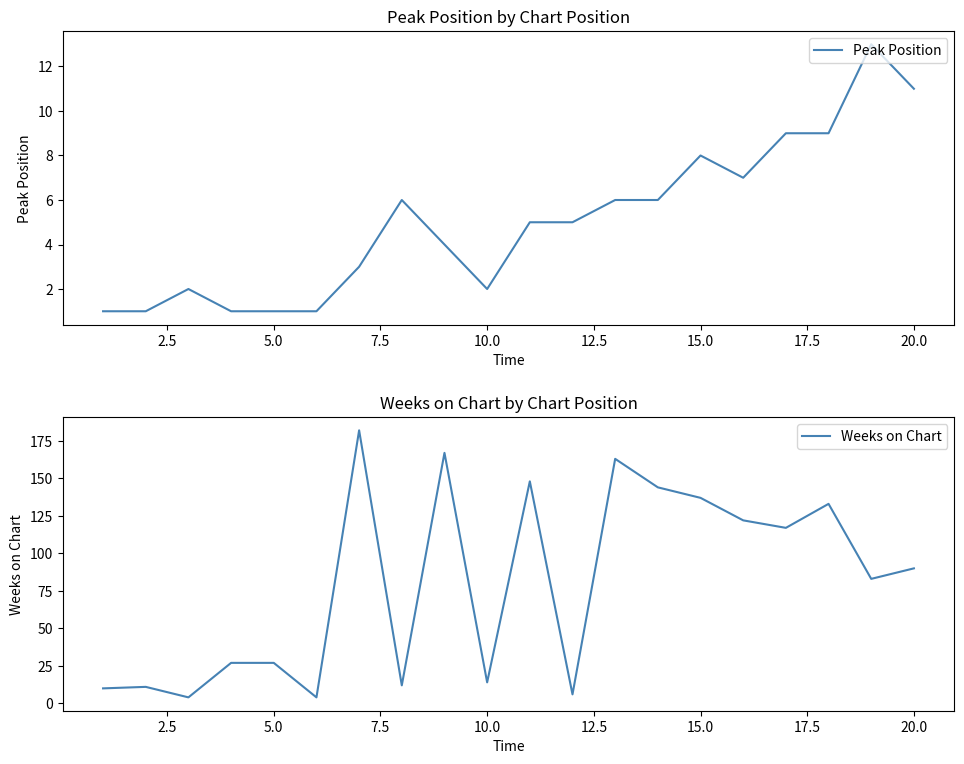

List the series in order of their overall mean, highest first.

Weeks on Chart, Peak Position